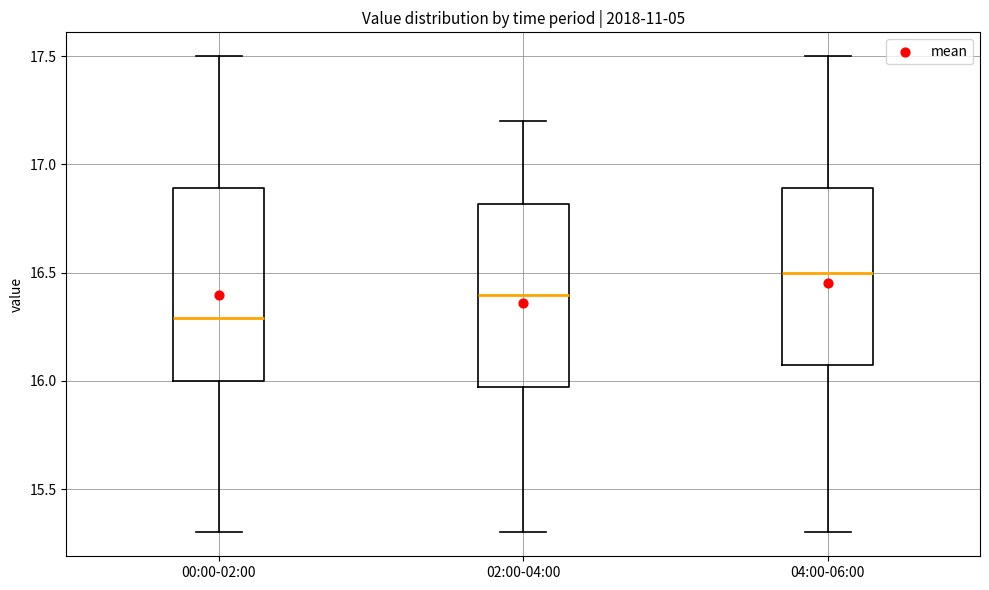

Where does the upper whisker of the box for 00:00-02:00 end on the y-axis? The values are not printed on the chart, so give them approximately, as read against the axis.

17.50